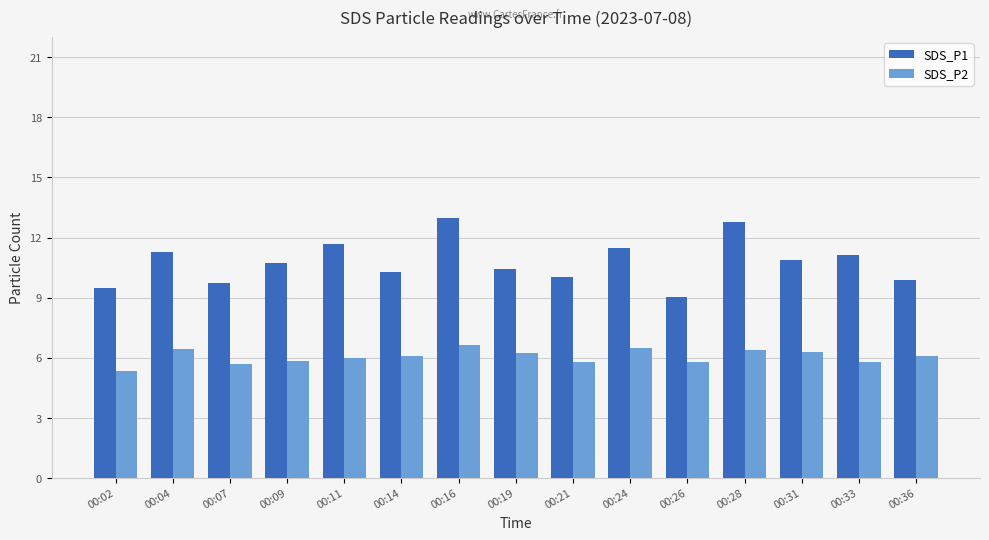

Which series has the largest range (max minus min)?

SDS_P1